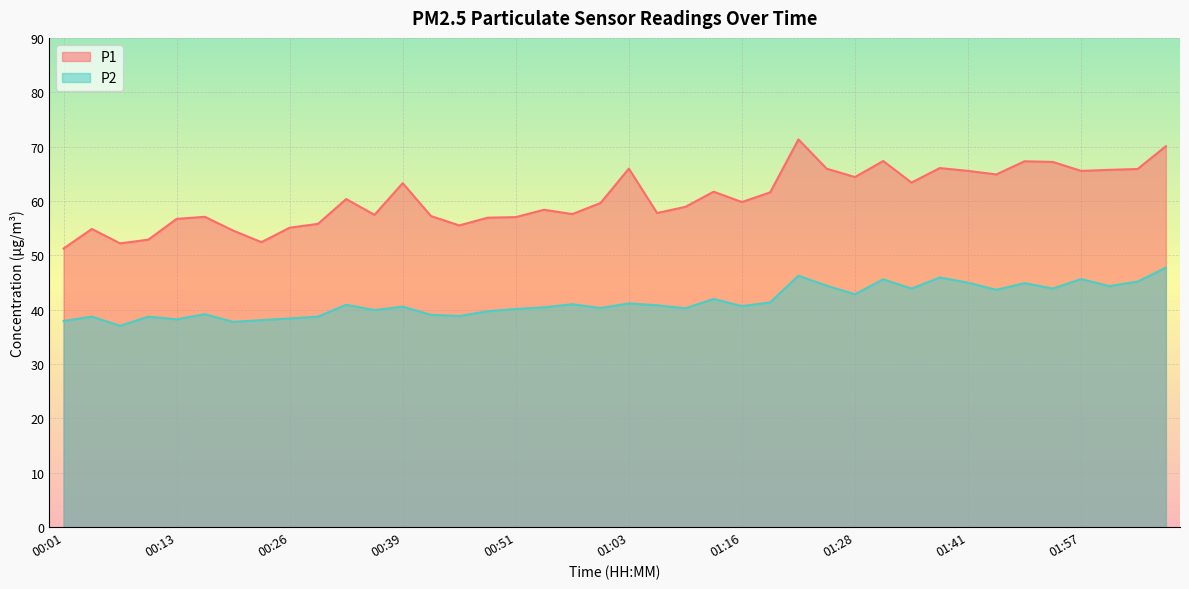

Reading left to right, what are all the values shown in this chart?

P1: 00:01=51.2	00:04=54.9	00:07=52.2	00:10=52.9	00:13=56.7	00:16=57.1	00:19=54.5	00:23=52.4	00:26=55.1	00:29=55.8	00:32=60.4	00:35=57.5	00:39=63.3	00:42=57.2	00:45=55.5	00:48=56.9	00:51=57.0	00:54=58.4	00:57=57.6	01:00=59.6	01:03=66.0	01:06=57.8	01:09=58.9	01:13=61.7	01:16=59.8	01:19=61.6	01:22=71.3	01:25=65.9	01:28=64.4	01:31=67.3	01:34=63.4	01:38=66.0	01:41=65.5	01:47=64.9	01:50=67.3	01:53=67.2	01:57=65.5	02:00=65.7	02:03=65.9	02:06=70.1
P2: 00:01=37.9	00:04=38.7	00:07=37.0	00:10=38.7	00:13=38.2	00:16=39.2	00:19=37.8	00:23=38.1	00:26=38.4	00:29=38.7	00:32=40.9	00:35=39.9	00:39=40.5	00:42=39.0	00:45=38.8	00:48=39.7	00:51=40.1	00:54=40.4	00:57=41.0	01:00=40.3	01:03=41.1	01:06=40.8	01:09=40.2	01:13=42.0	01:16=40.6	01:19=41.3	01:22=46.2	01:25=44.4	01:28=42.8	01:31=45.6	01:34=43.9	01:38=45.9	01:41=45.0	01:47=43.6	01:50=44.9	01:53=43.9	01:57=45.6	02:00=44.3	02:03=45.2	02:06=47.7